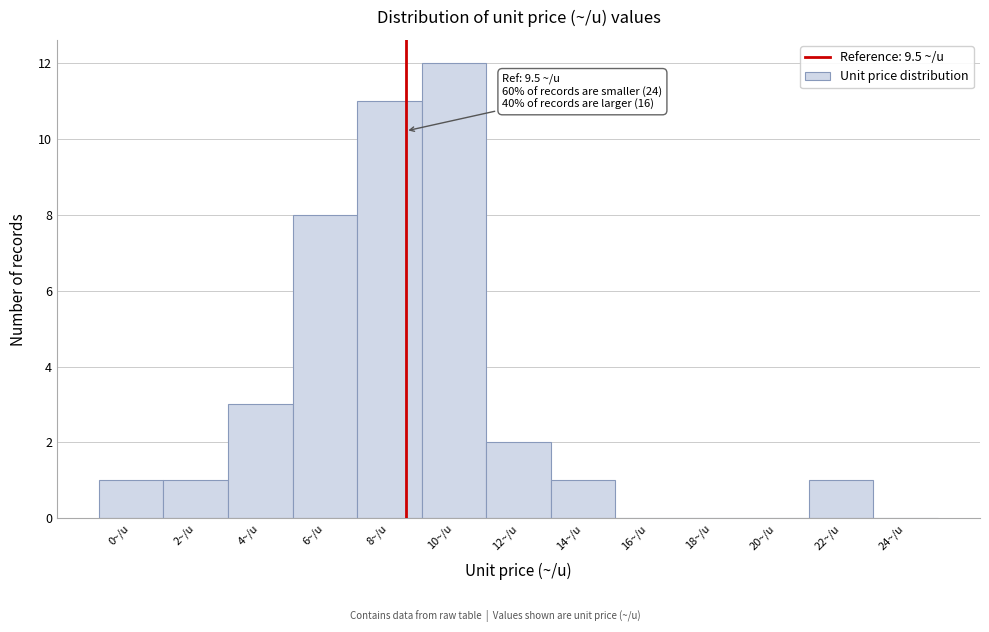

Reading left to right, list all the values displayed in this chart.

0~/u=1	2~/u=1	4~/u=3	6~/u=8	8~/u=11	10~/u=12	12~/u=2	14~/u=1	16~/u=0	18~/u=0	20~/u=0	22~/u=1	24~/u=0